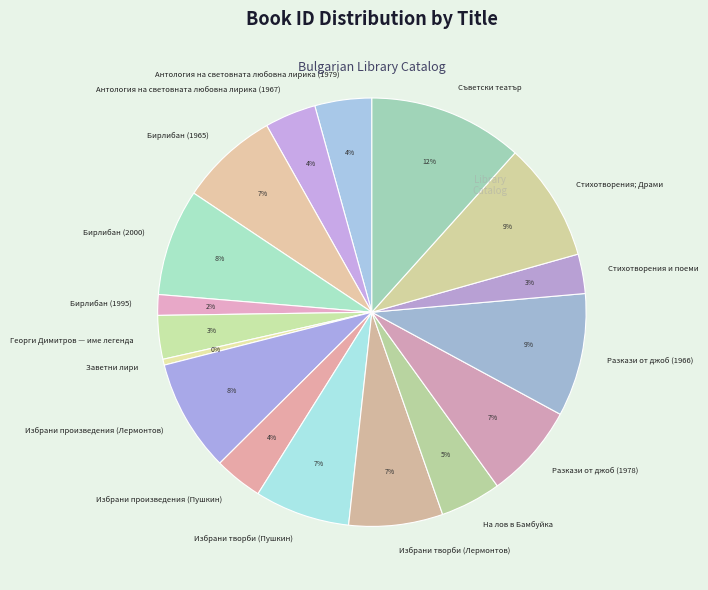

Is there any slice that represents more than half of the pie?

No